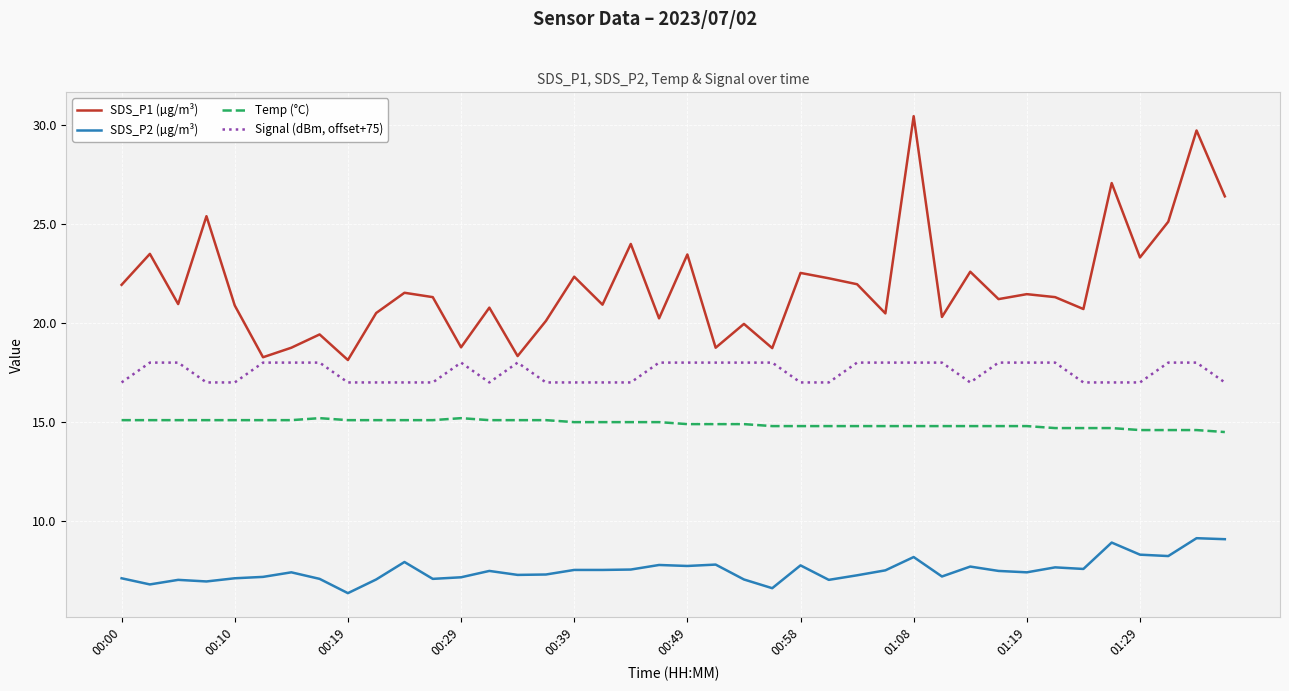

True or false: SDS_P2 (µg/m³) and Temp (°C) cross at least once.

False